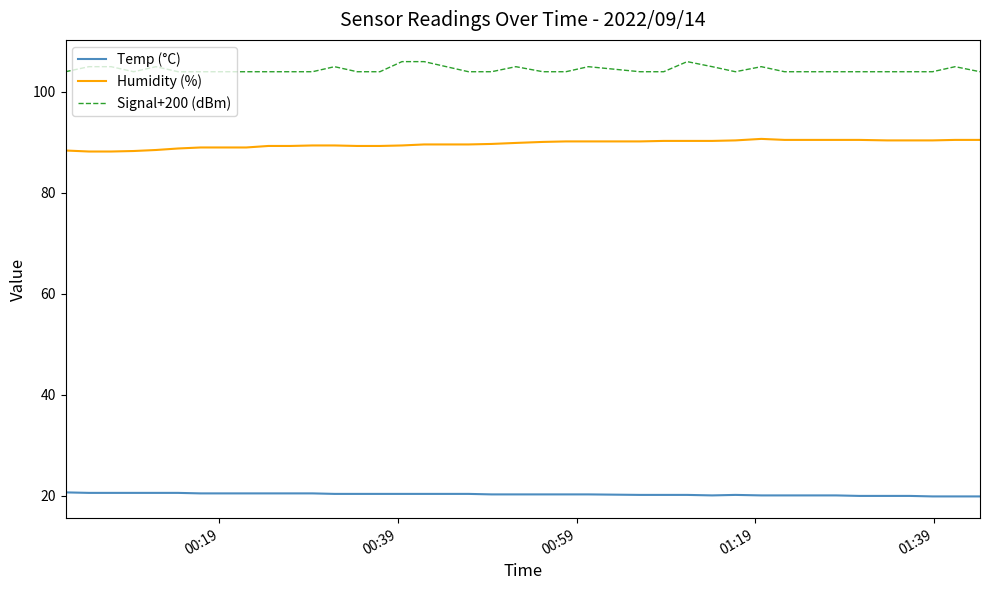

How many series are shown in this chart?

3